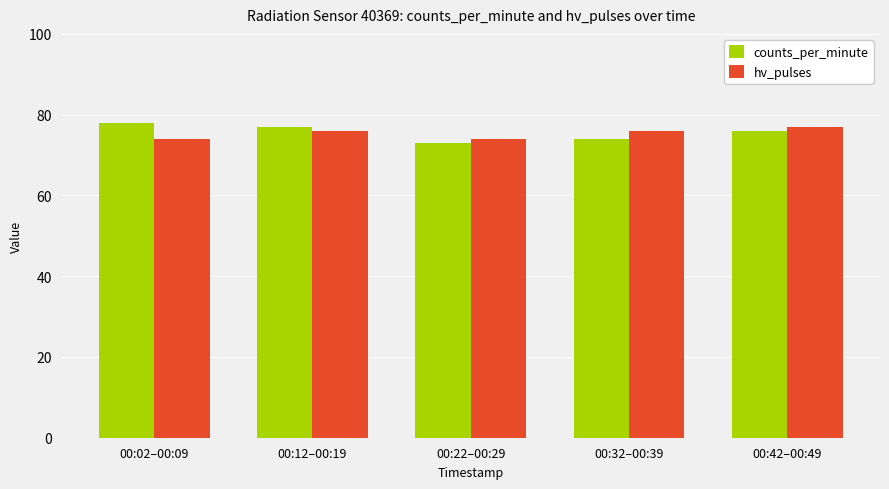

Reading left to right, extract all data points from this chart.

counts_per_minute: 00:02–00:09=78	00:12–00:19=77	00:22–00:29=73	00:32–00:39=74	00:42–00:49=76
hv_pulses: 00:02–00:09=74	00:12–00:19=76	00:22–00:29=74	00:32–00:39=76	00:42–00:49=77